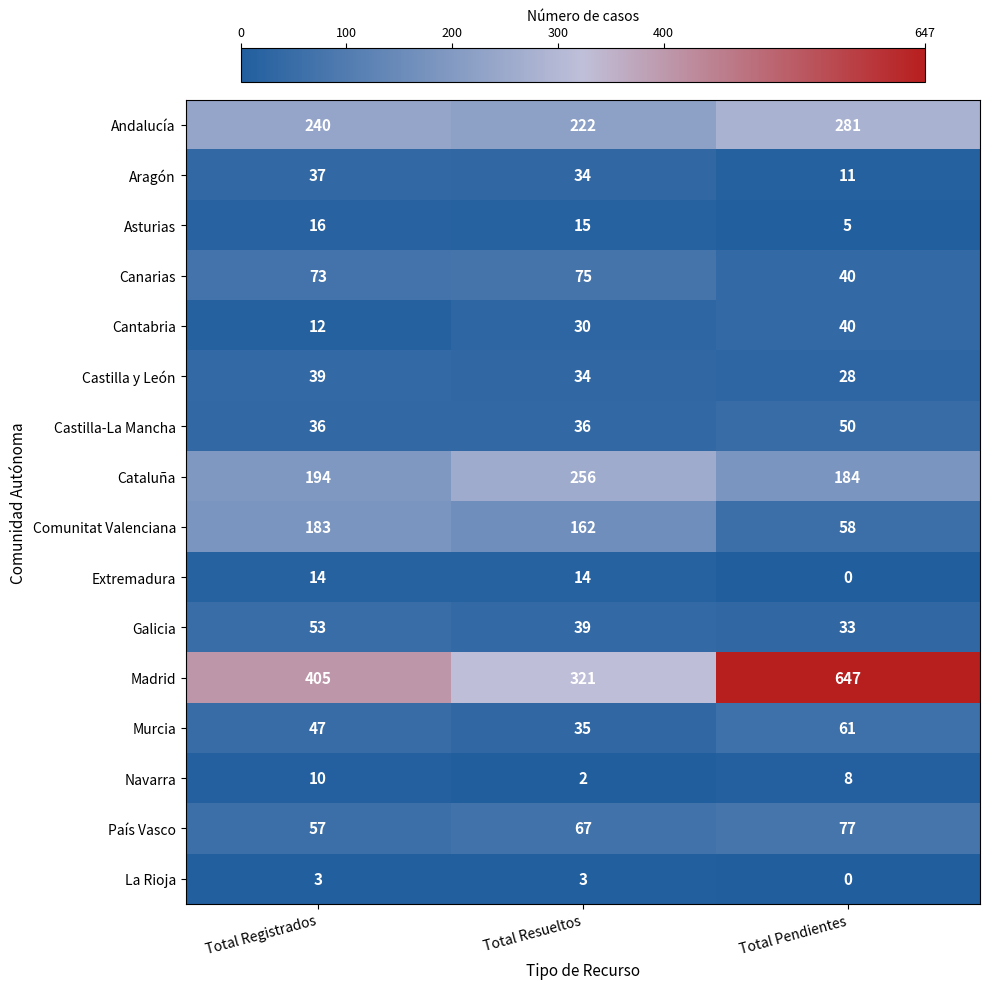

List the series in order of their peak value, lowest first.

La Rioja, Navarra, Extremadura, Asturias, Aragón, Castilla y León, Cantabria, Castilla-La Mancha, Galicia, Murcia, Canarias, País Vasco, Comunitat Valenciana, Cataluña, Andalucía, Madrid